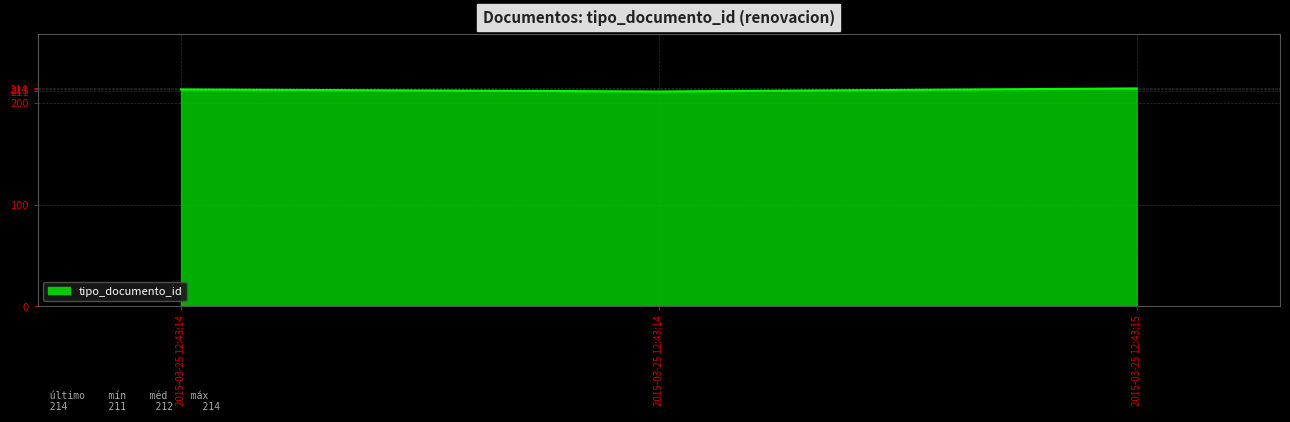

Reading left to right, list all the values displayed in this chart.

213	211	214